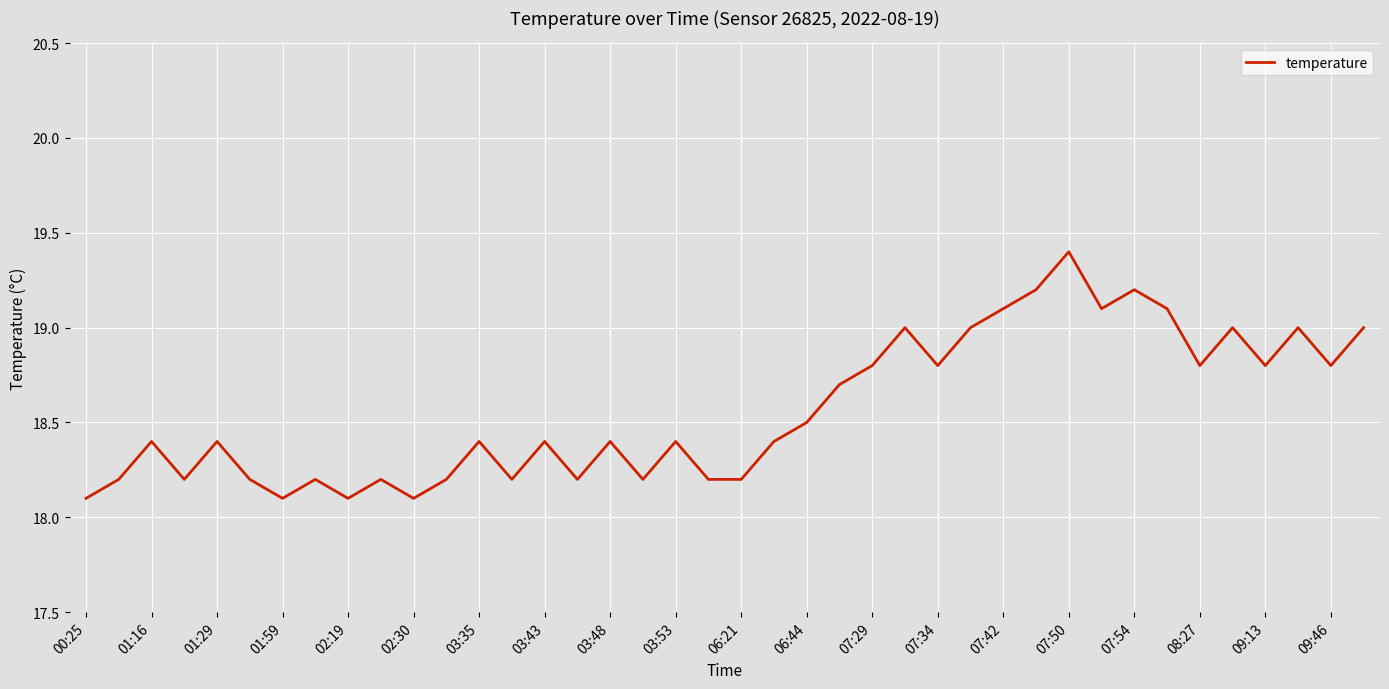

What is the minimum value shown in the chart?

18.1